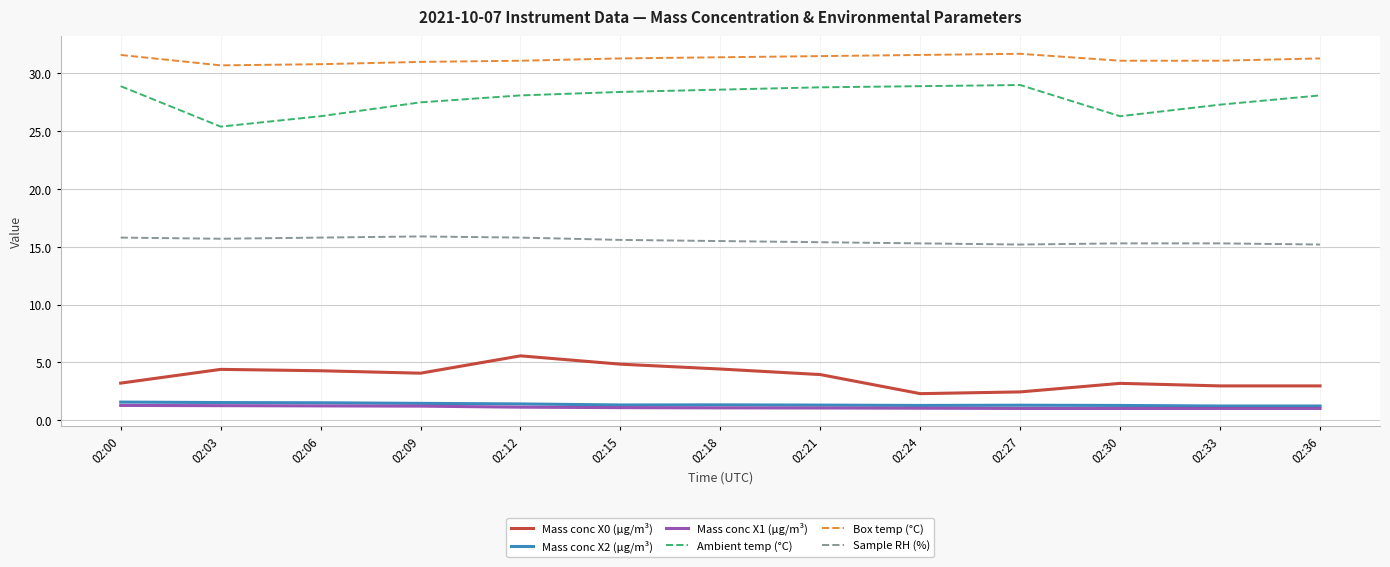

What is the difference between the highest and lowest values at 02:24?

30.6